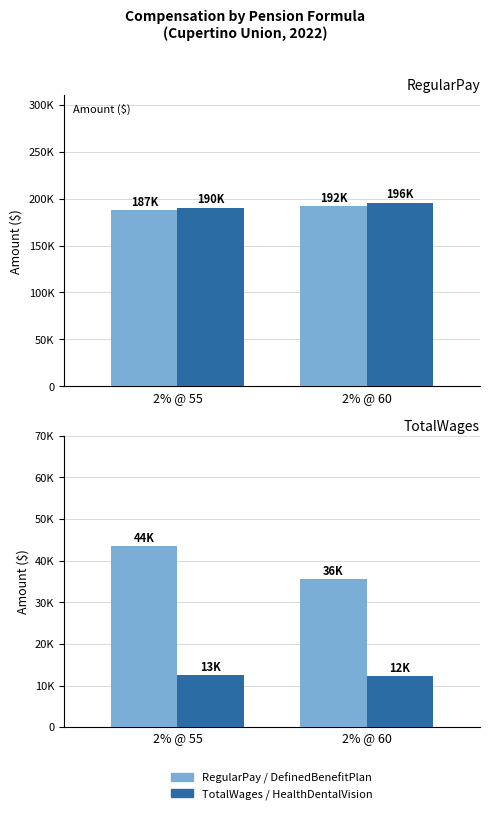

What is the difference between the maximum and minimum values in the HealthDentalVision series?

300.0